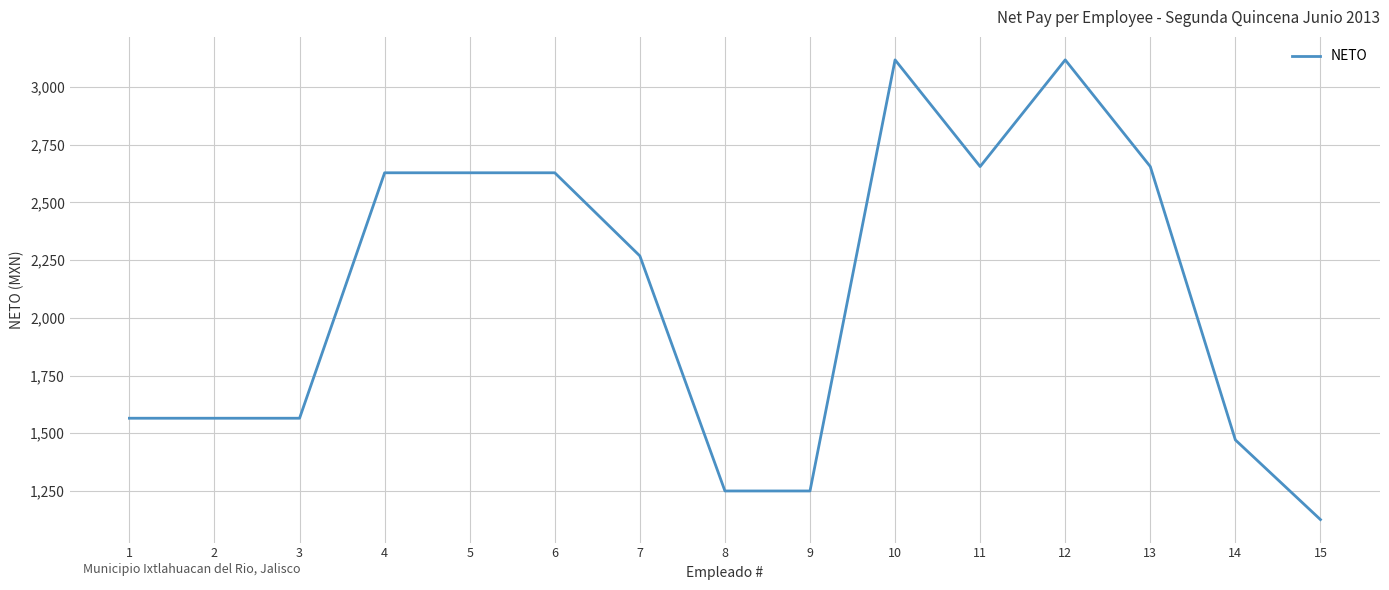

Approximately how many times larger is the value at 2 compared to 8?

1.3